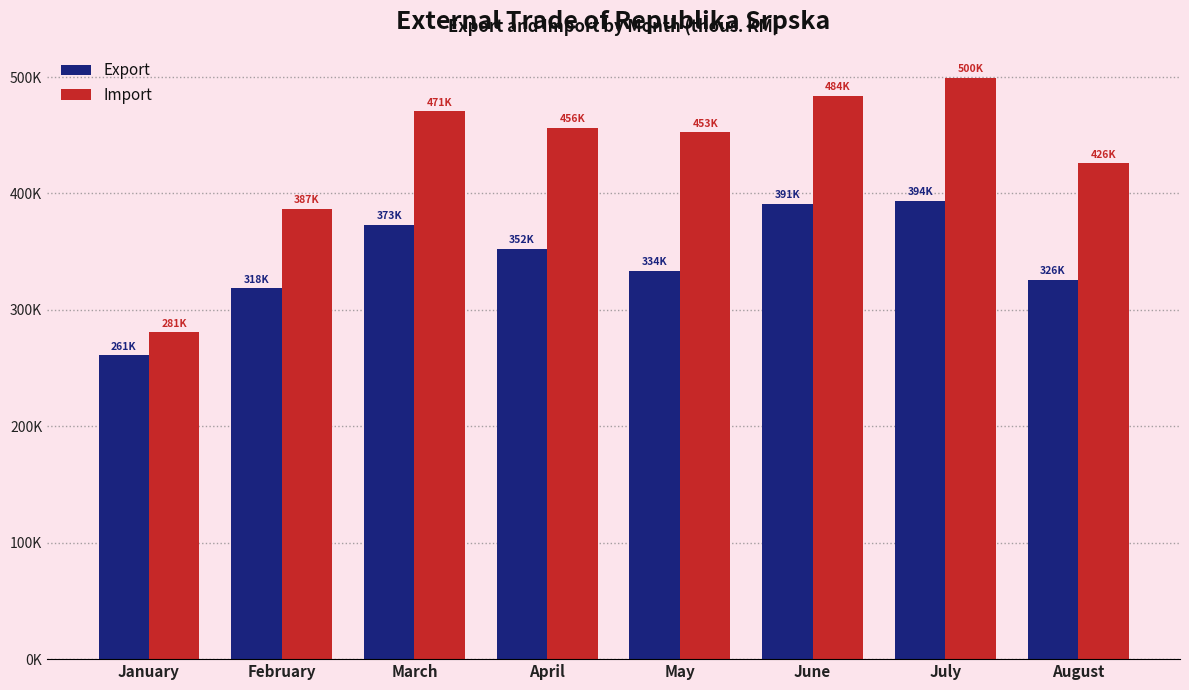

At June, list the series in order from largest to smallest.

Import, Export